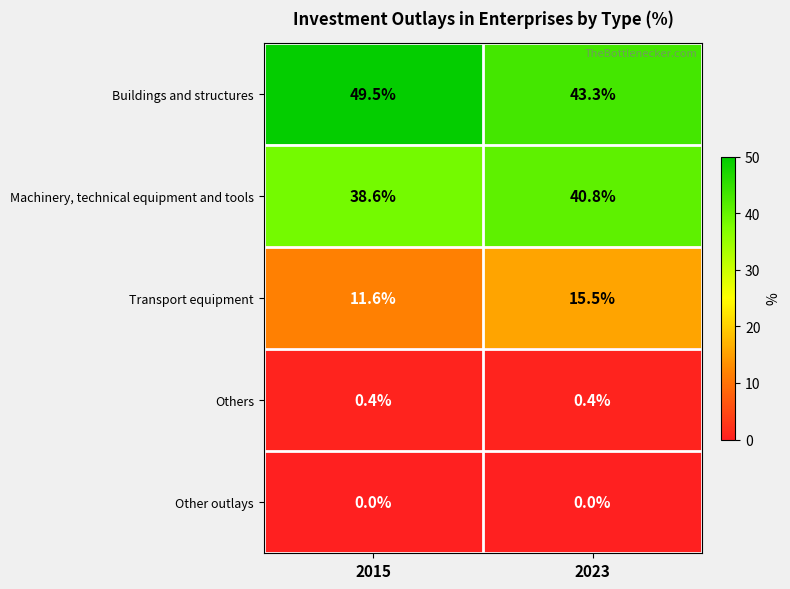

Which series has the largest total across all categories?

Buildings and structures